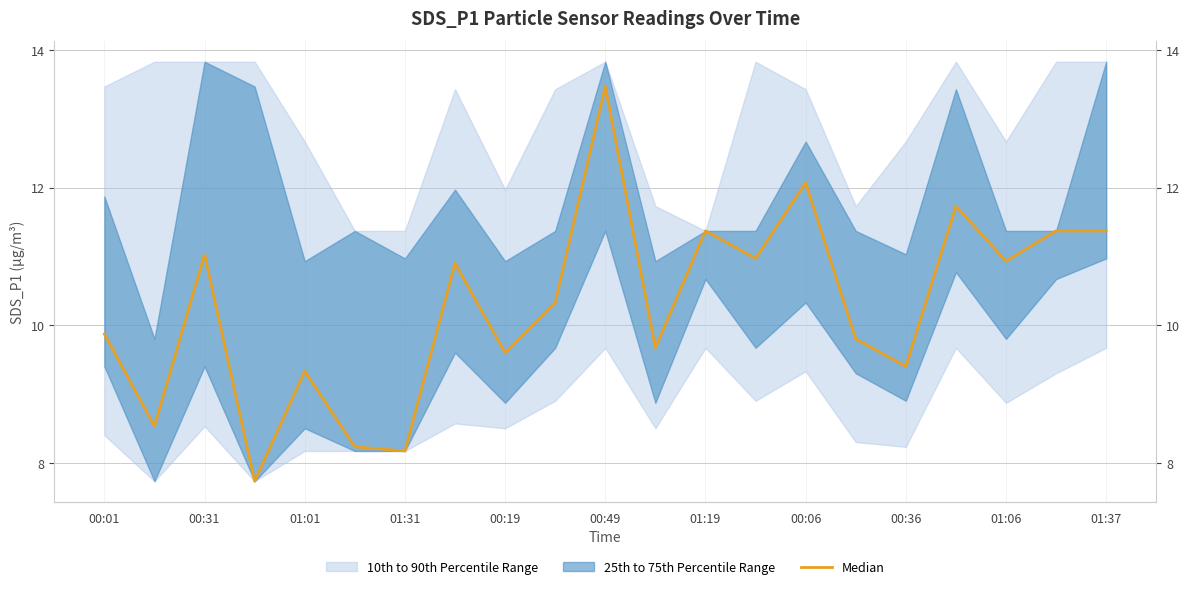

Reading left to right, what are all the values shown in this chart?

9.9	8.5	11.0	7.7	9.3	8.2	8.2	10.9	9.6	10.3	13.5	9.7	11.4	11.0	12.1	9.8	9.4	11.7	10.9	11.4	11.4